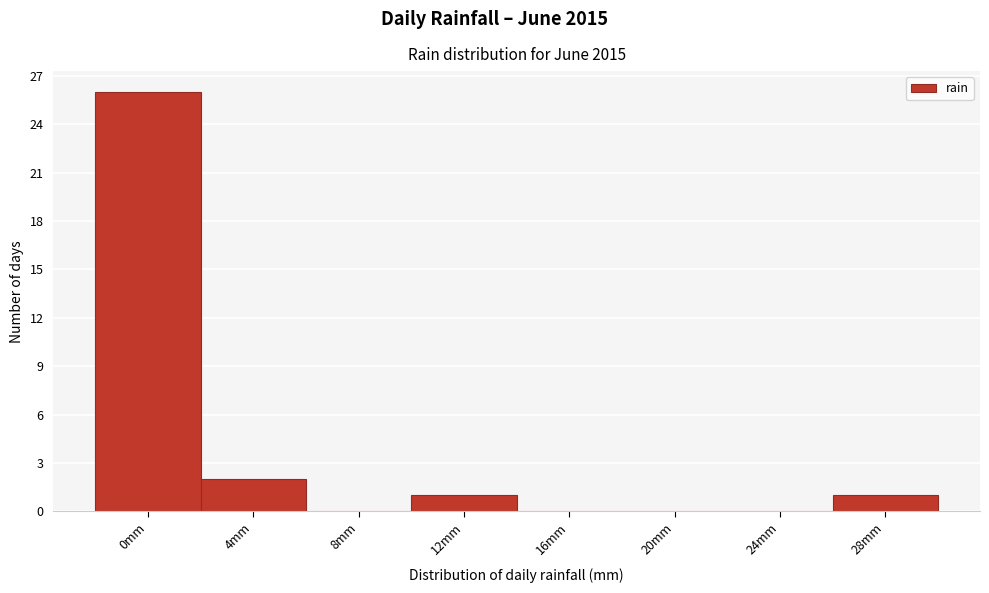

Reading left to right, transcribe all the data shown in this chart.

0mm=26	4mm=2	8mm=0	12mm=1	16mm=0	20mm=0	24mm=0	28mm=1